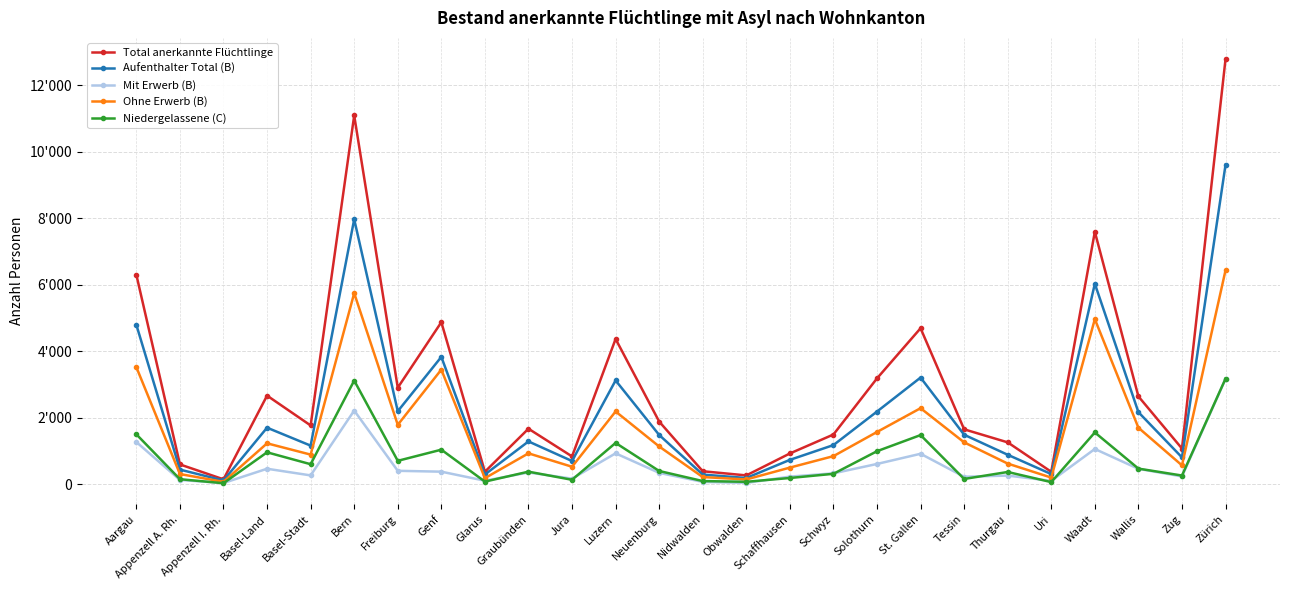

The value of Total anerkannte Flüchtlinge at Obwalden is 160. True or false?

False